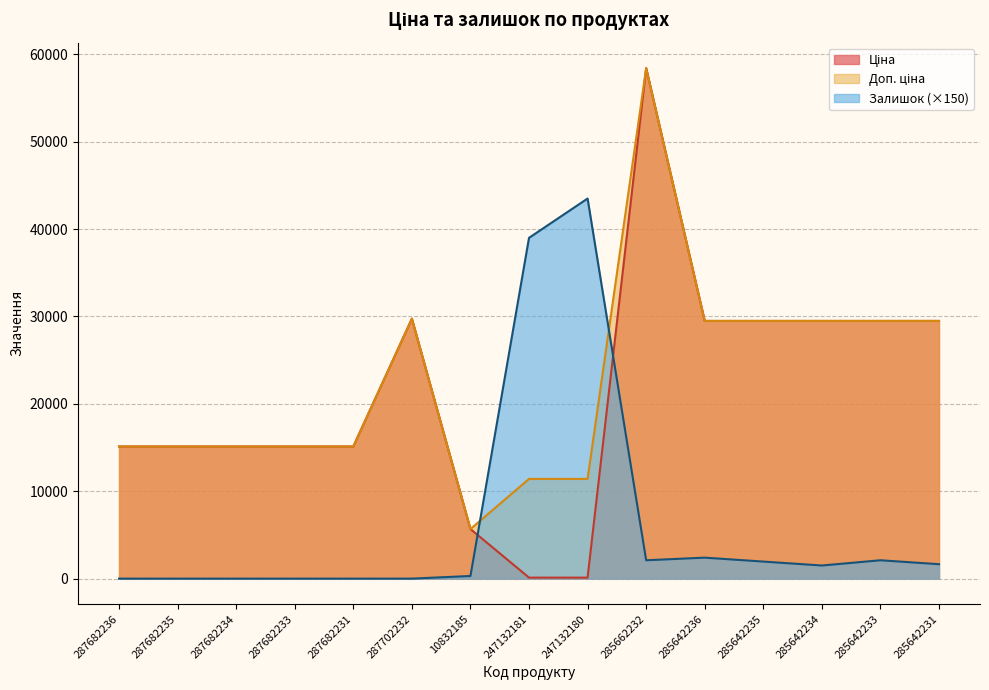

Where is Ціна nearest to the value 29270?

285642236